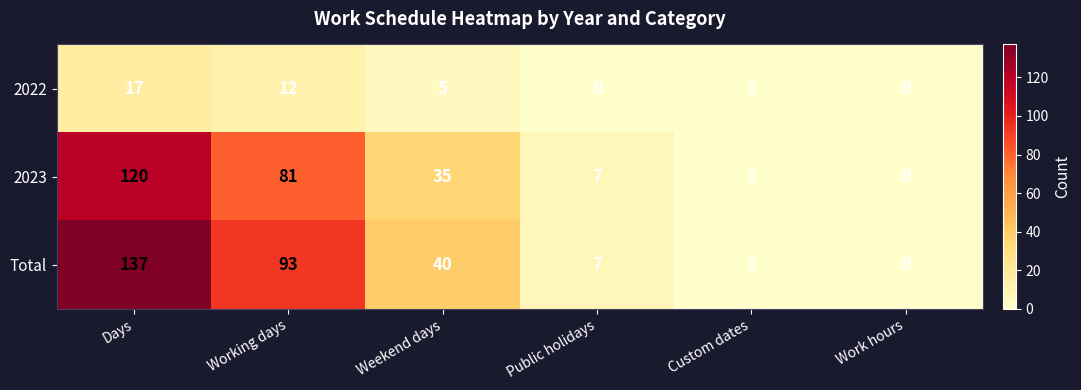

Reading left to right, extract all data points from this chart.

2022: 17	12	5	0	0	0
2023: 120	81	35	7	0	0
Total: 137	93	40	7	0	0